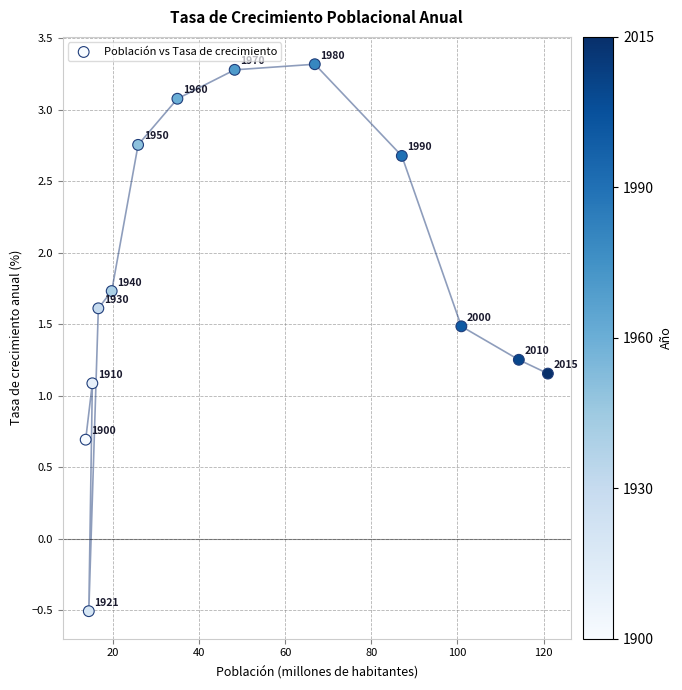

What Y value in the scatter plot is closest to 1?

1.1